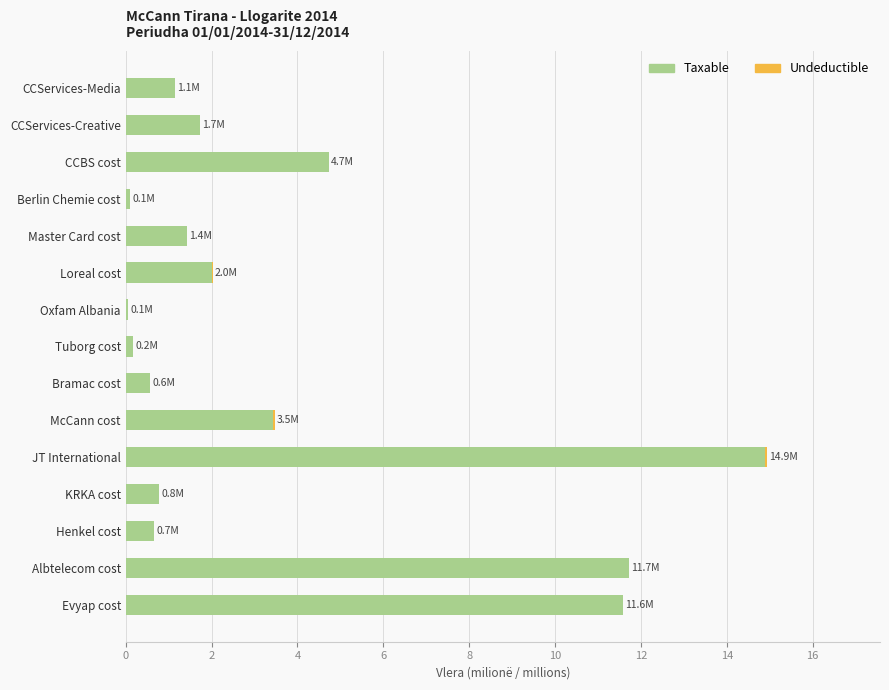

What is the maximum value for Taxable?

14.9